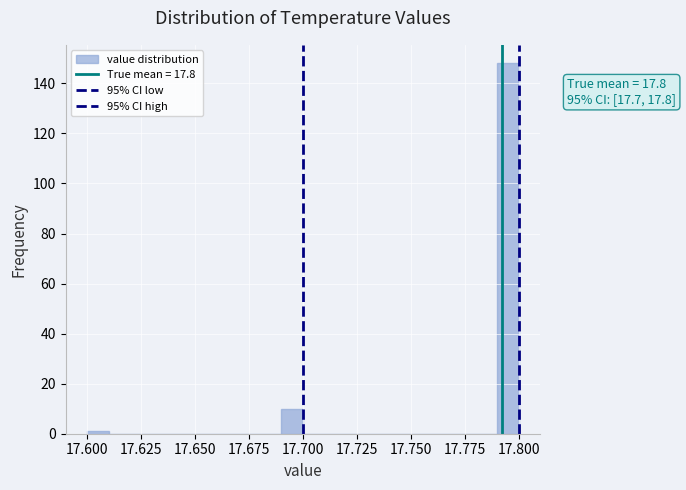

Read against the x-axis, roughly where is the centre of the tallest bar?

17.795